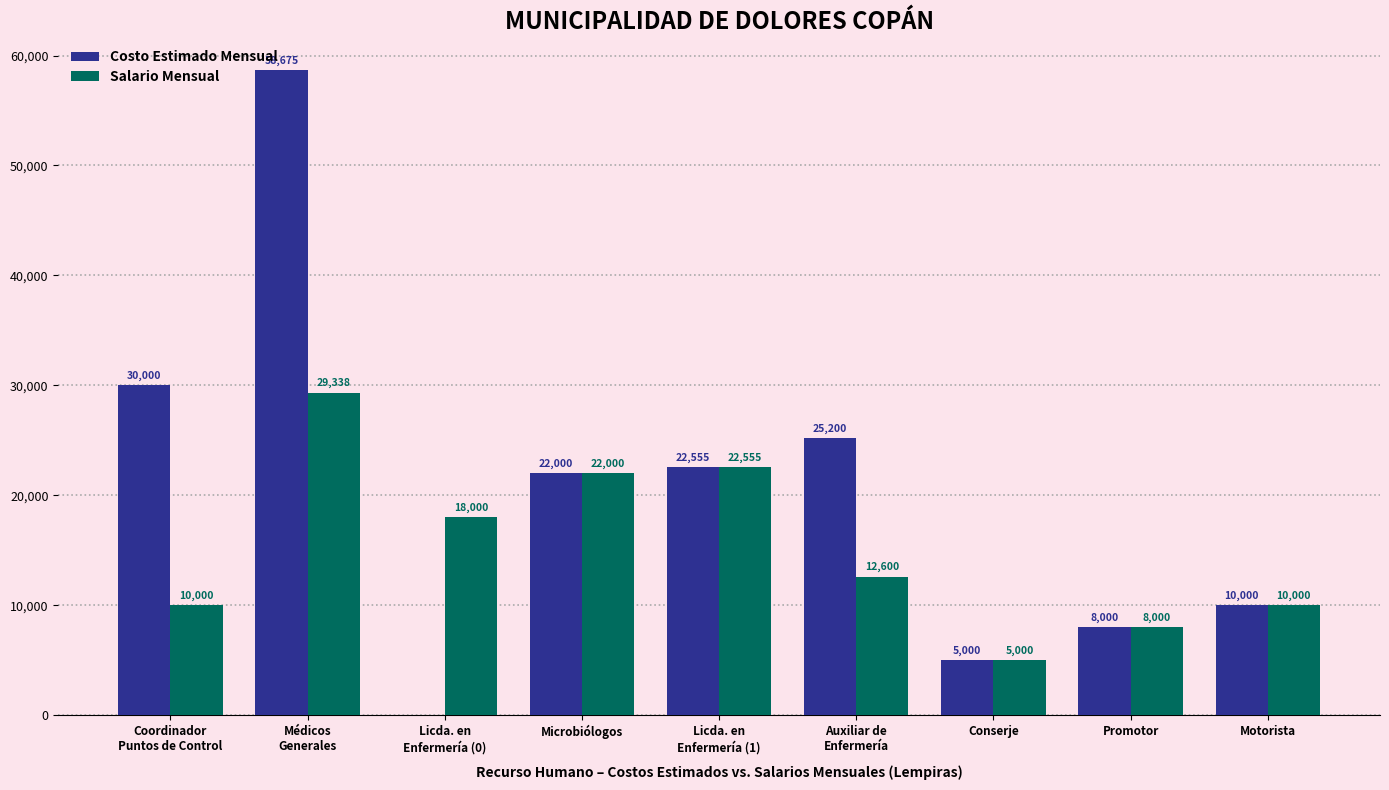

Which series has the largest total across all categories?

Costo Estimado Mensual